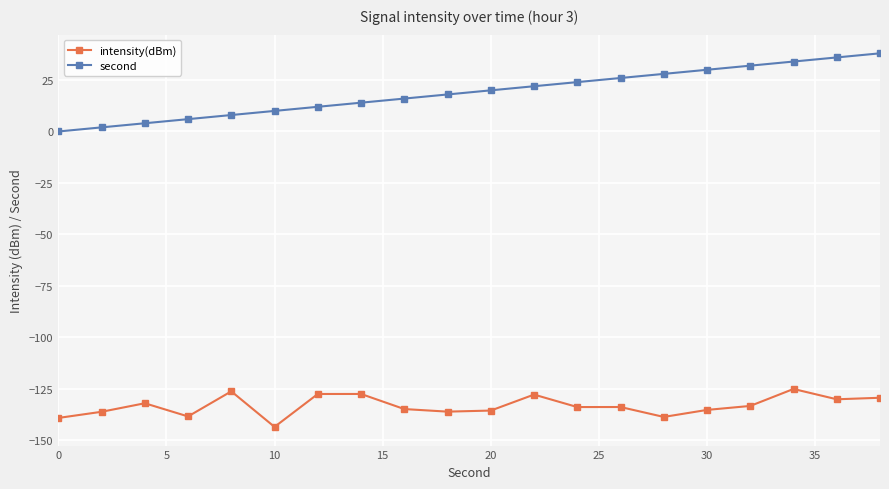

True or false: second and intensity(dBm) cross at least once.

False